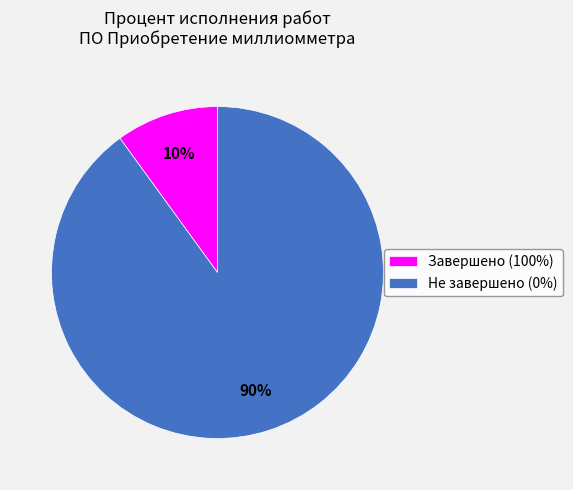

What is the majority slice?

Не завершено (0%)